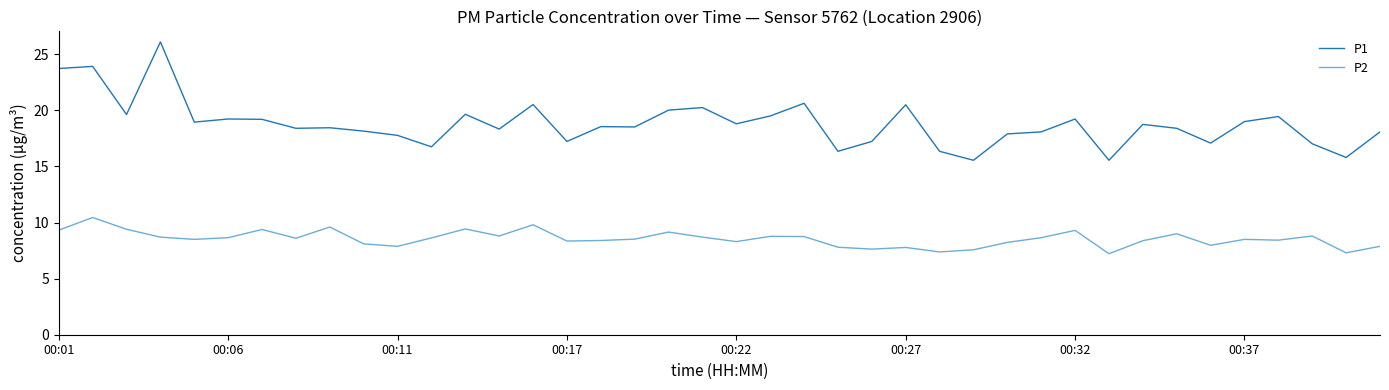

What is the difference between the maximum and minimum values in the P2 series?

3.2